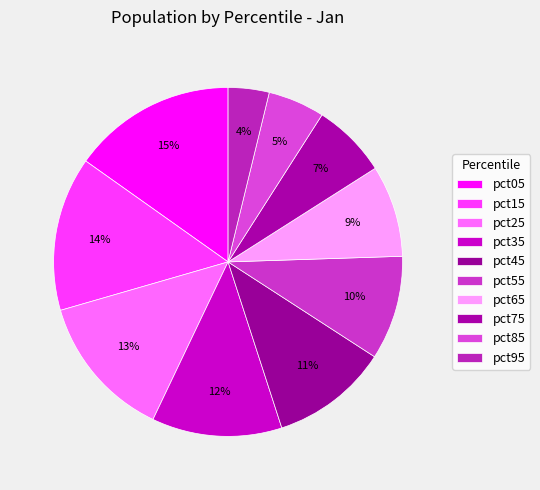

Rank the categories by value from lowest to highest.

pct95, pct85, pct75, pct65, pct55, pct45, pct35, pct25, pct15, pct05